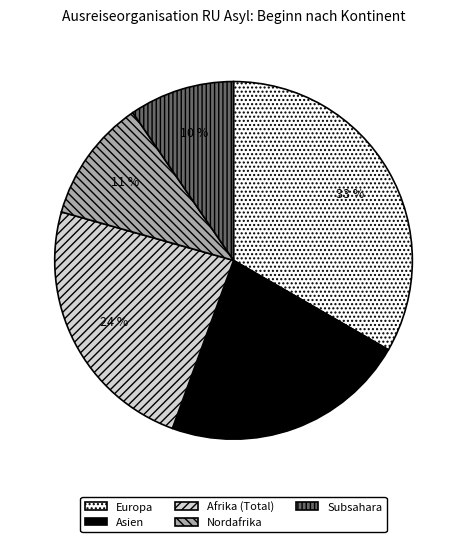

Is there any slice that represents more than half of the pie?

No